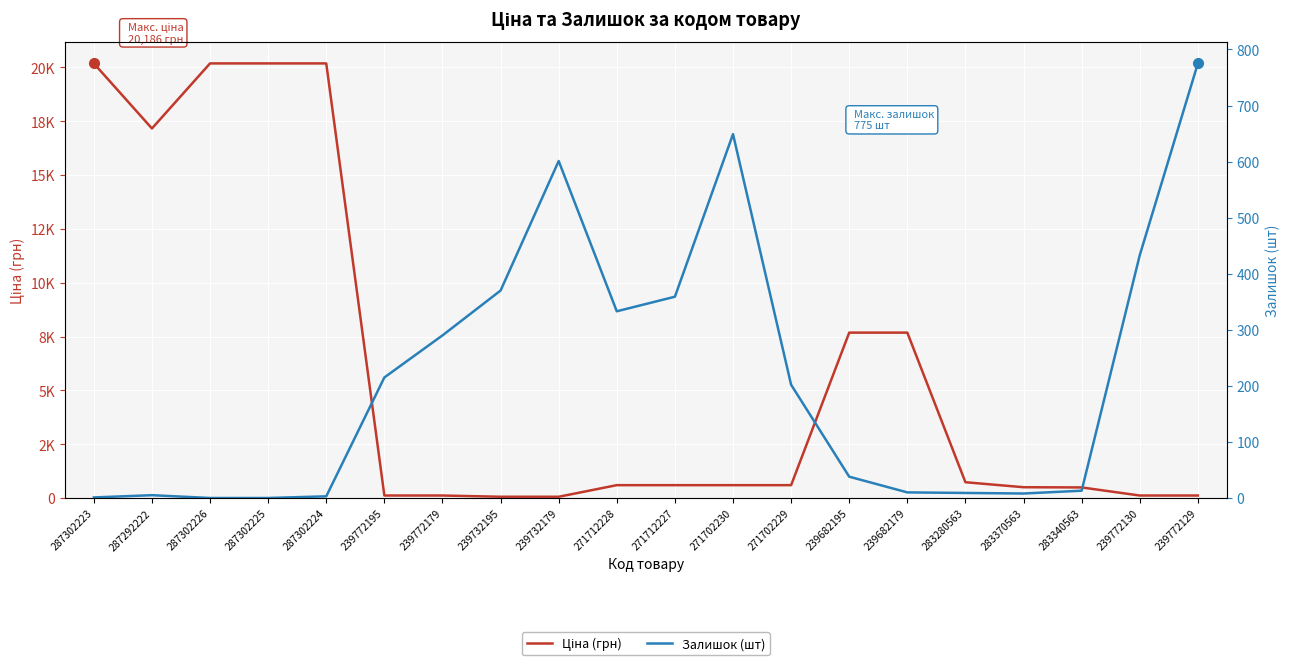

Read the Залишок (шт) value at 271712228.

333.0